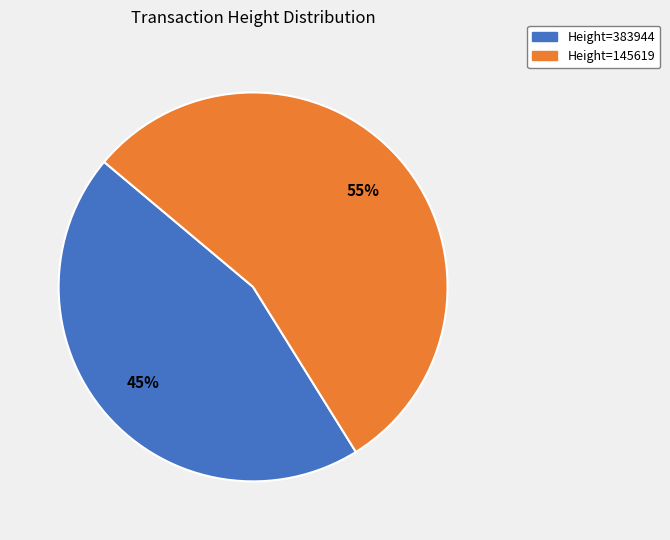

Which slice represents more than half of the pie?

Height=145619